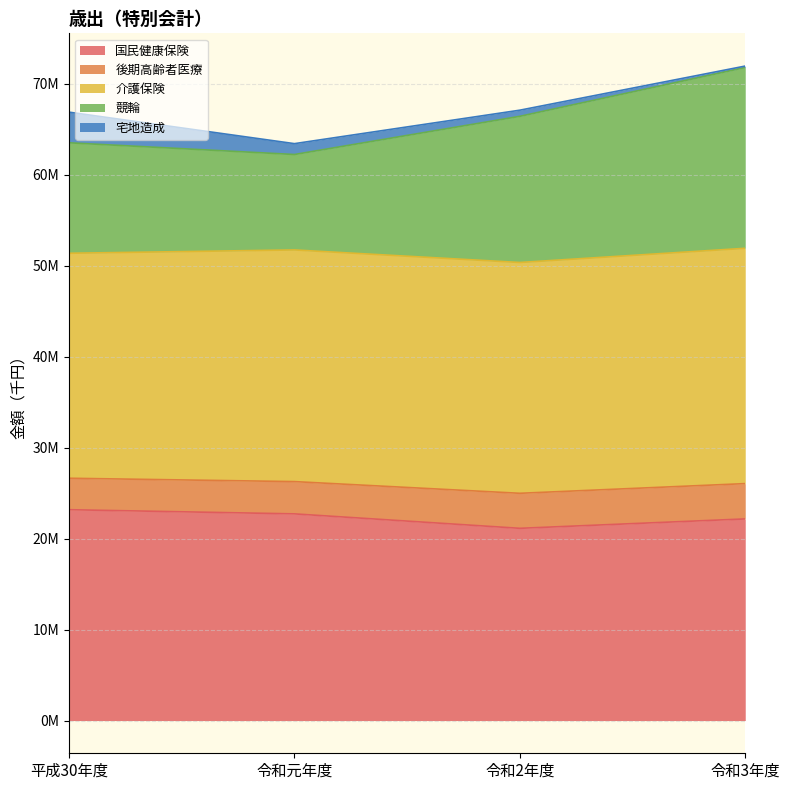

Which series has the largest total across all categories?

介護保険